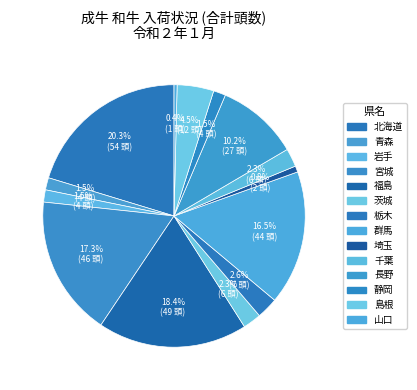

Which has a higher value, 埼玉 or 栃木?

栃木